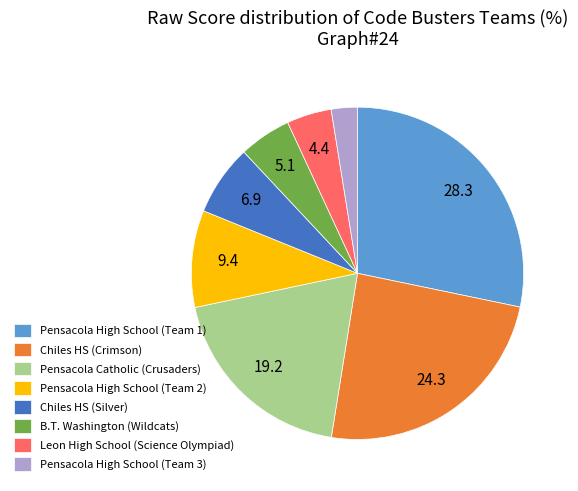

Is it true that Leon High School (Science Olympiad) is 4% of the pie?

True